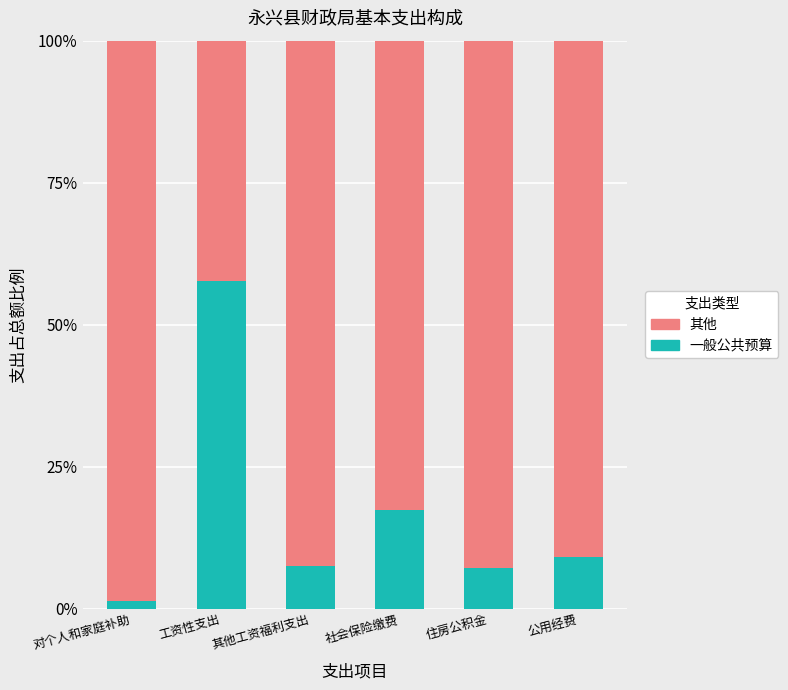

Which series changed the most between 其他工资福利支出 and 住房公积金?

一般公共预算